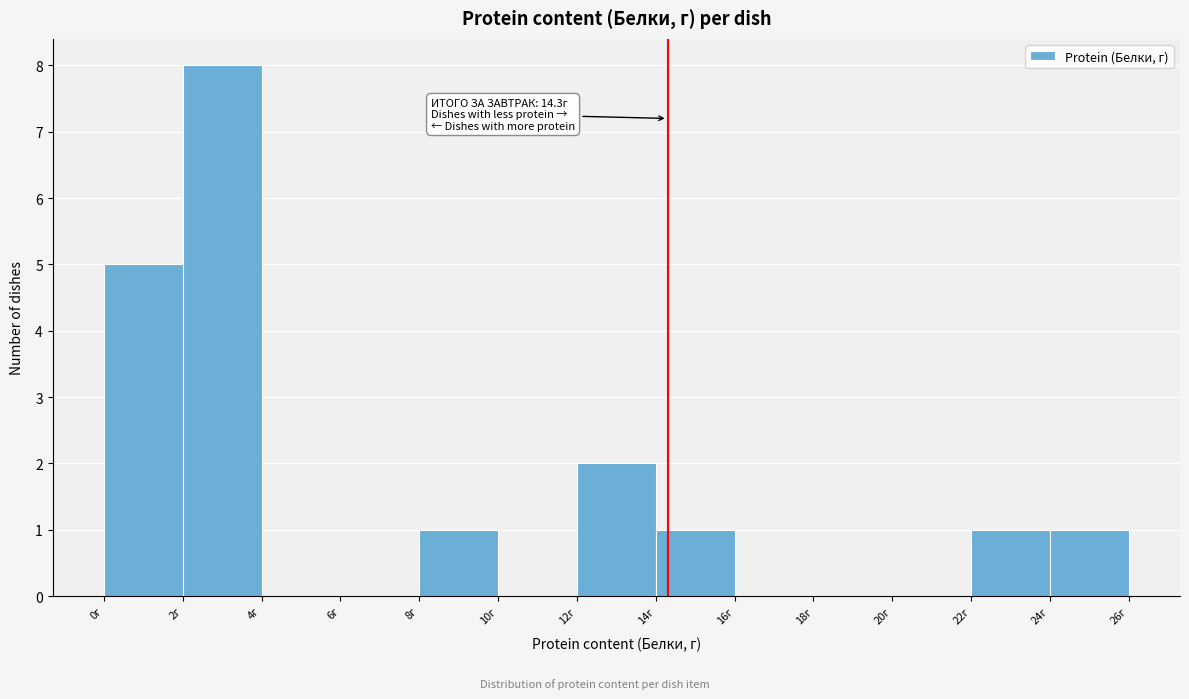

Which range on the x-axis has the tallest bar?

2 to 4